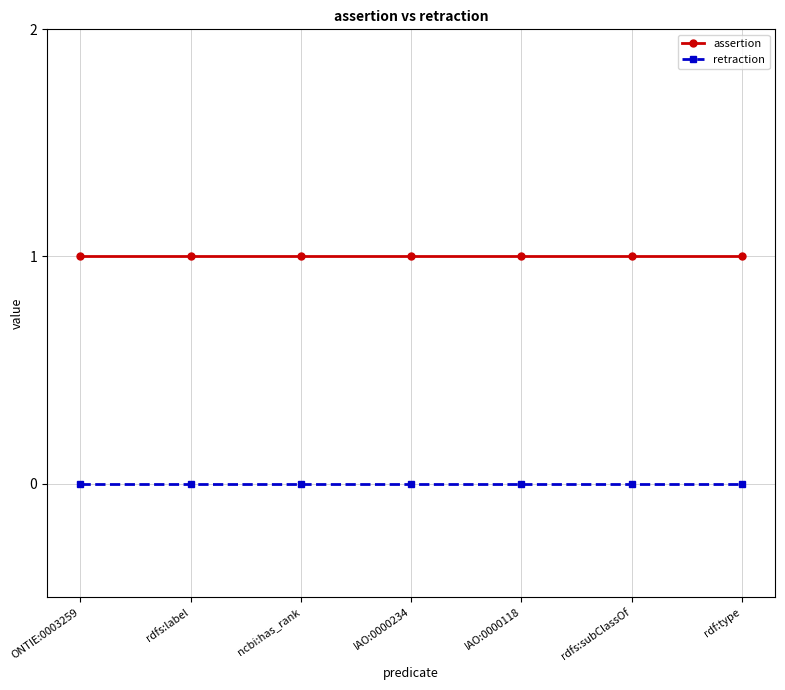

Is it true that assertion equals 1 at rdfs:label?

True